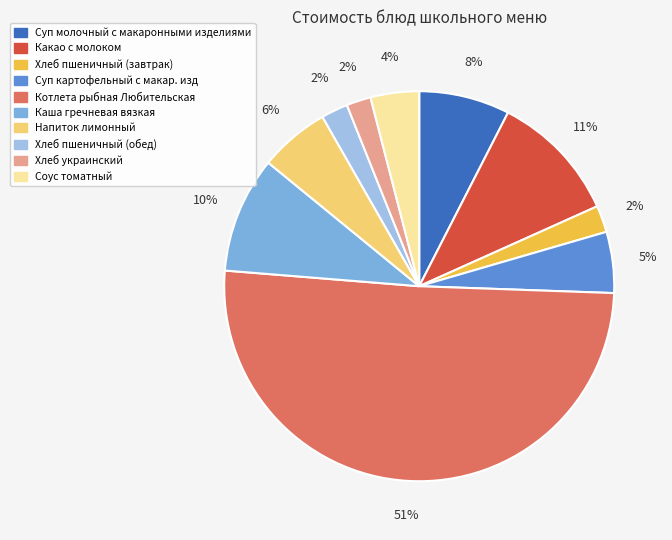

Which category accounts for the majority?

Котлета рыбная Любительская